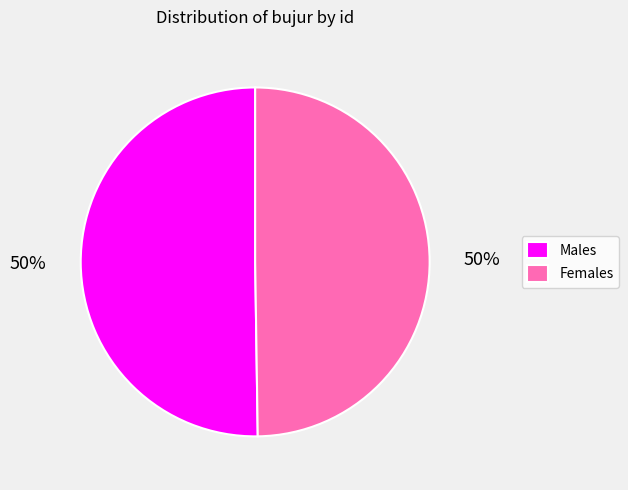

Do Males and Females together represent more than half of the pie?

Yes